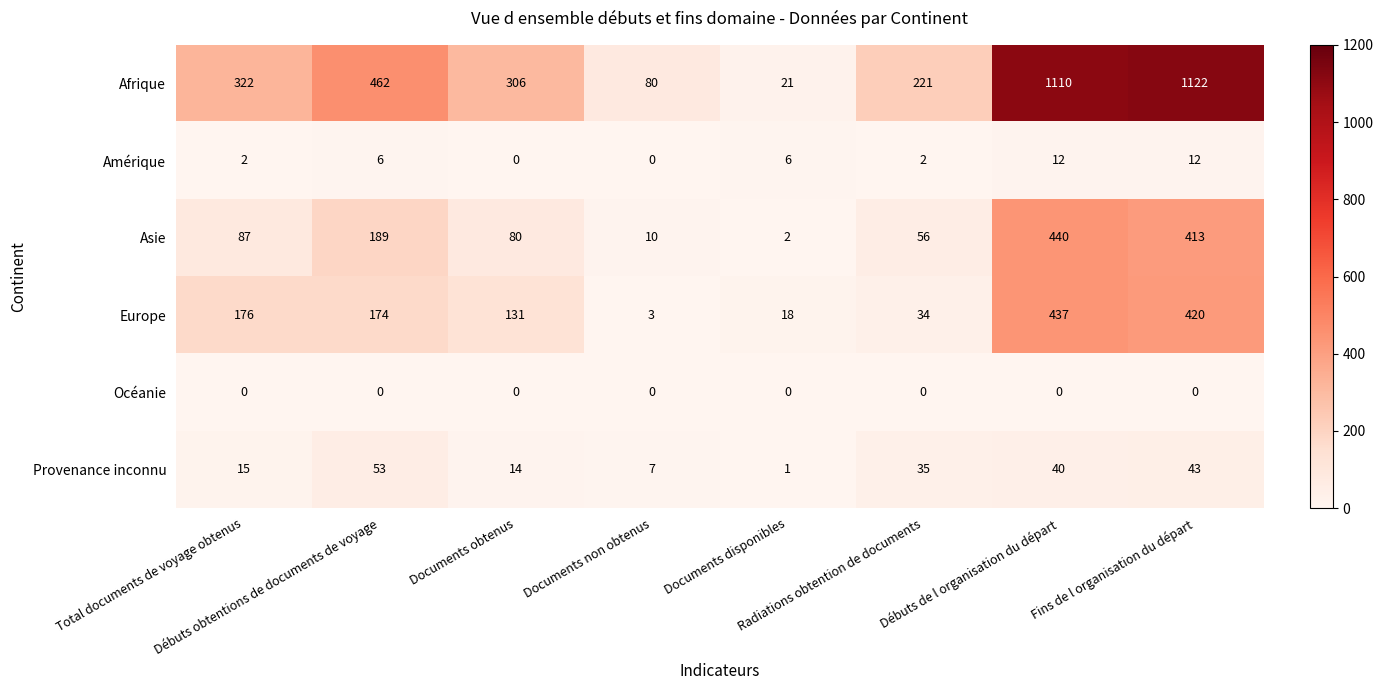

What is the average value of the Afrique series?

456